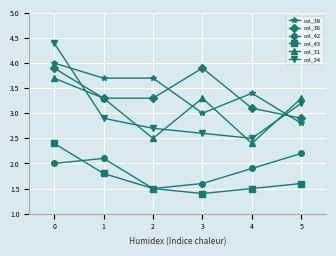

Which label corresponds to the smallest value in the chart?

3